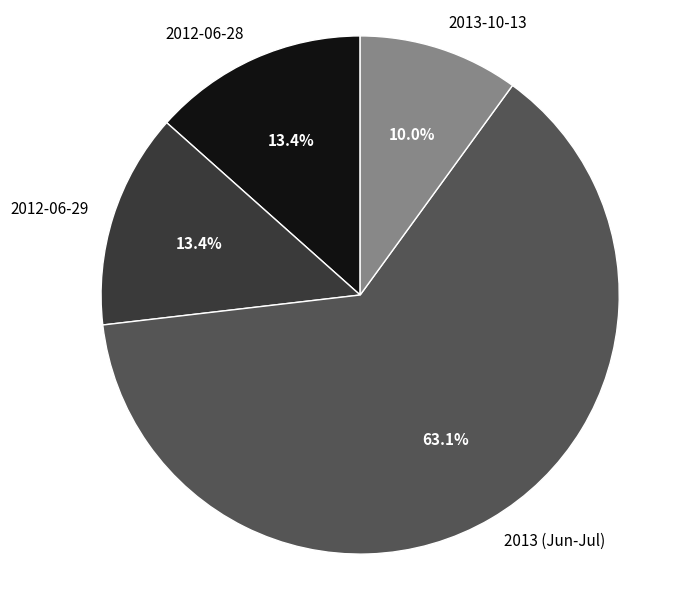

What percentage do 2012-06-28 and 2012-06-29 together represent?

26.8%